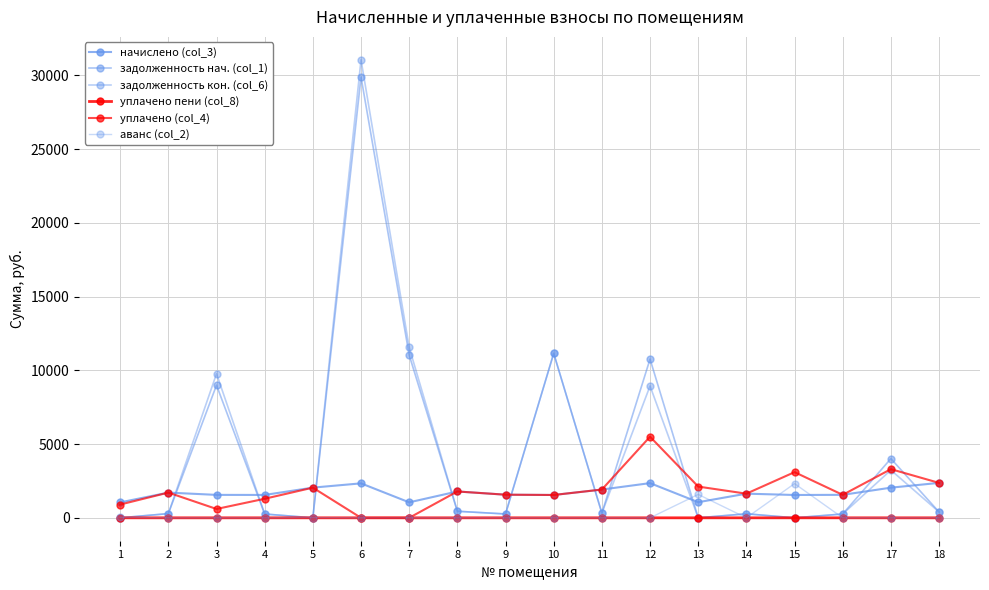

At which label does уплачено (col_4) reach its peak?

12